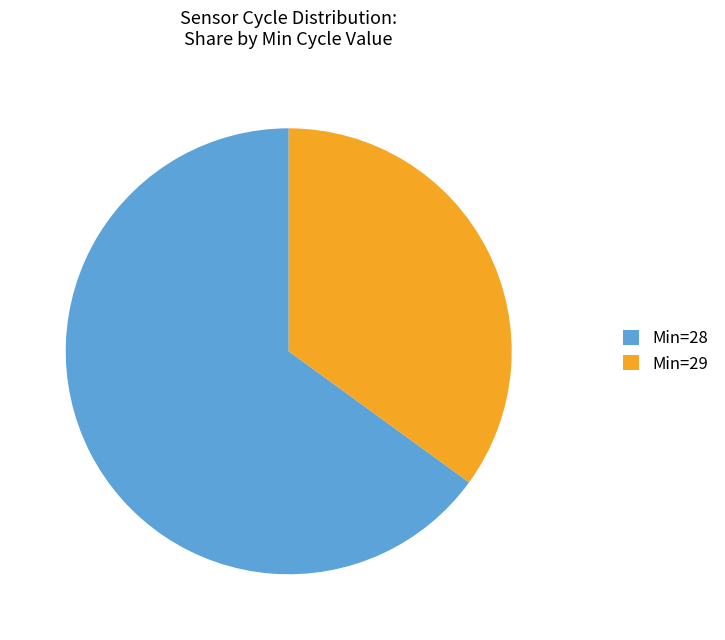

What is the majority slice?

Min=28